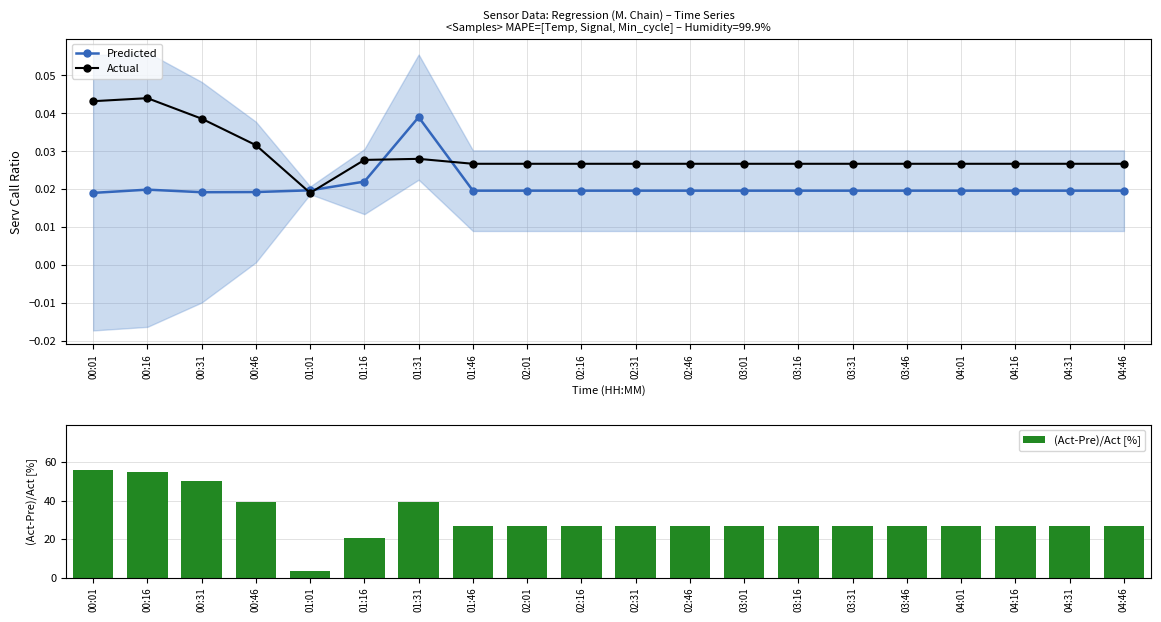

How many values in the (Act-Pre)/Act [%] series are below 26?

2